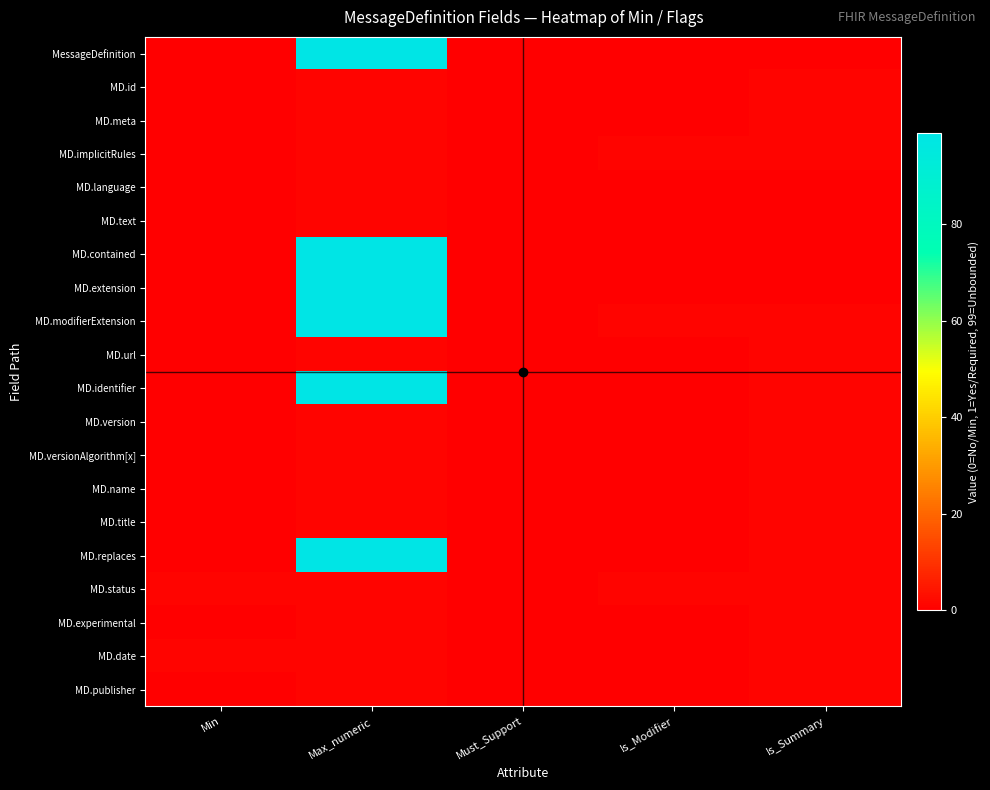

Count the number of data series in this chart.

20